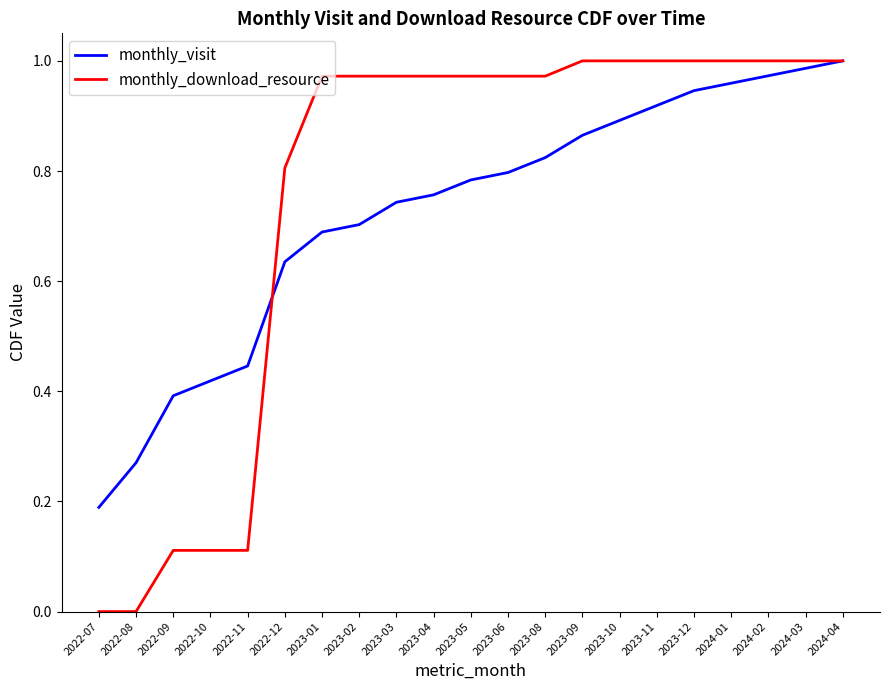

True or false: monthly_visit has more than 1 interior local peaks.

False